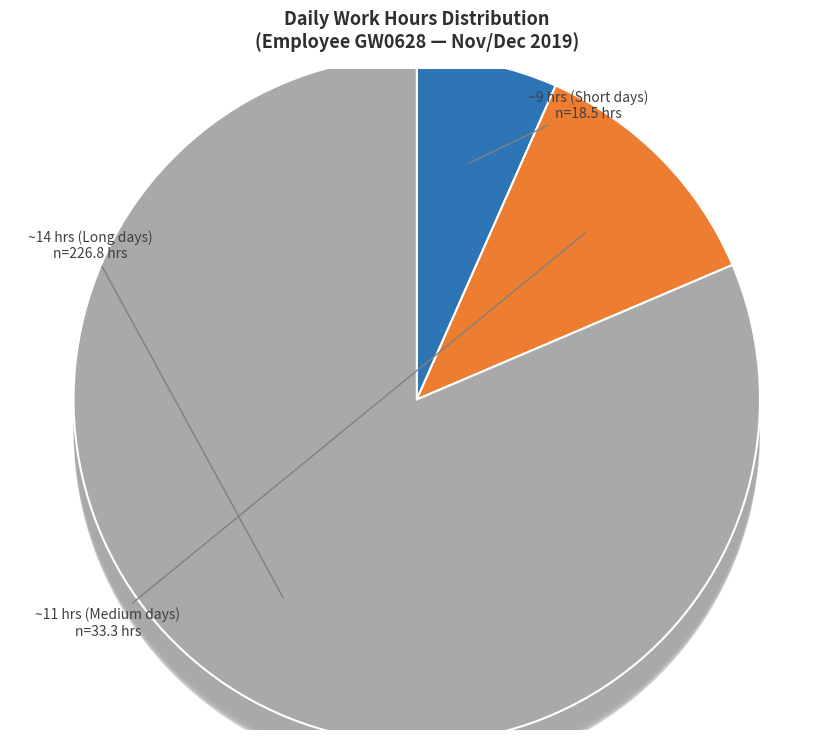

Count the number of slices in the pie.

21